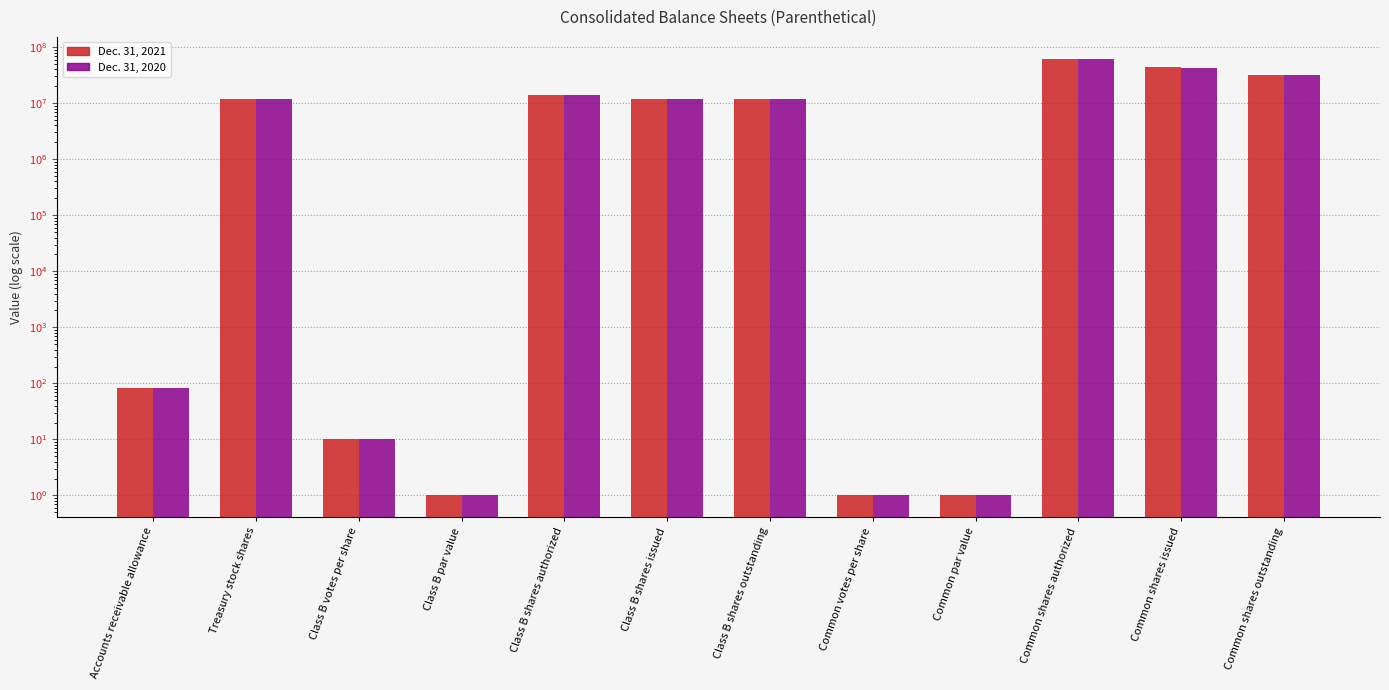

Is it true that Dec. 31, 2021 equals 11758218 at Class B shares issued?

True